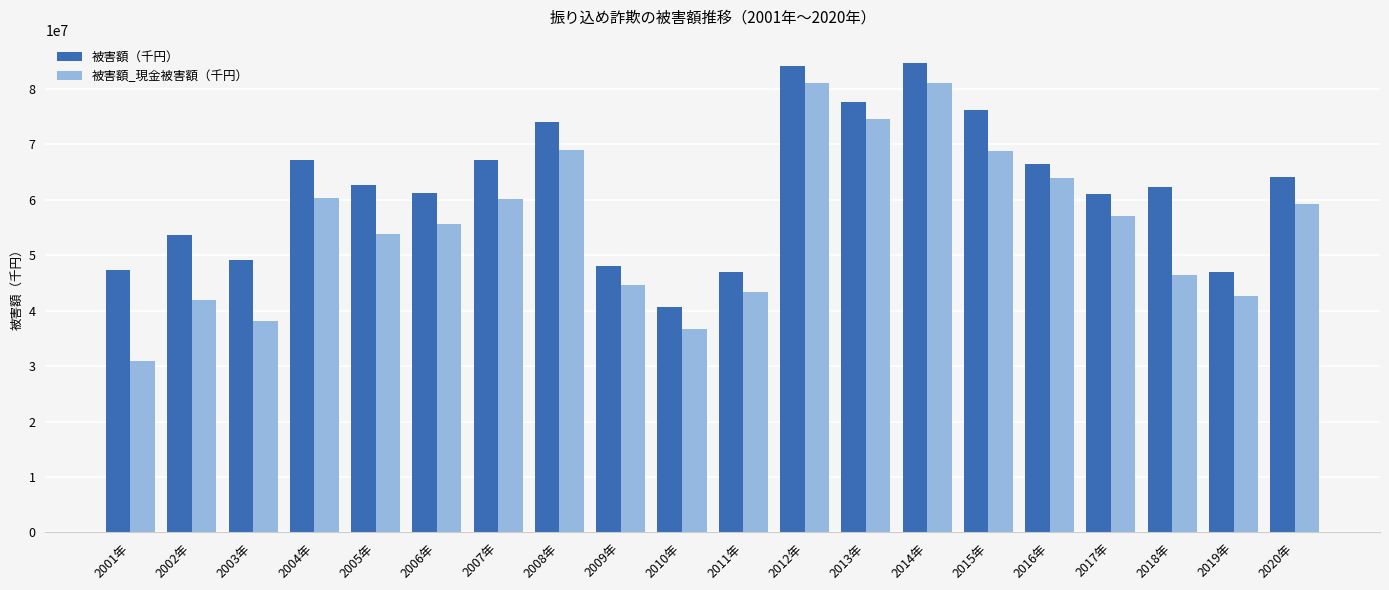

What is the highest value of the 被害額（千円） series?

84627426